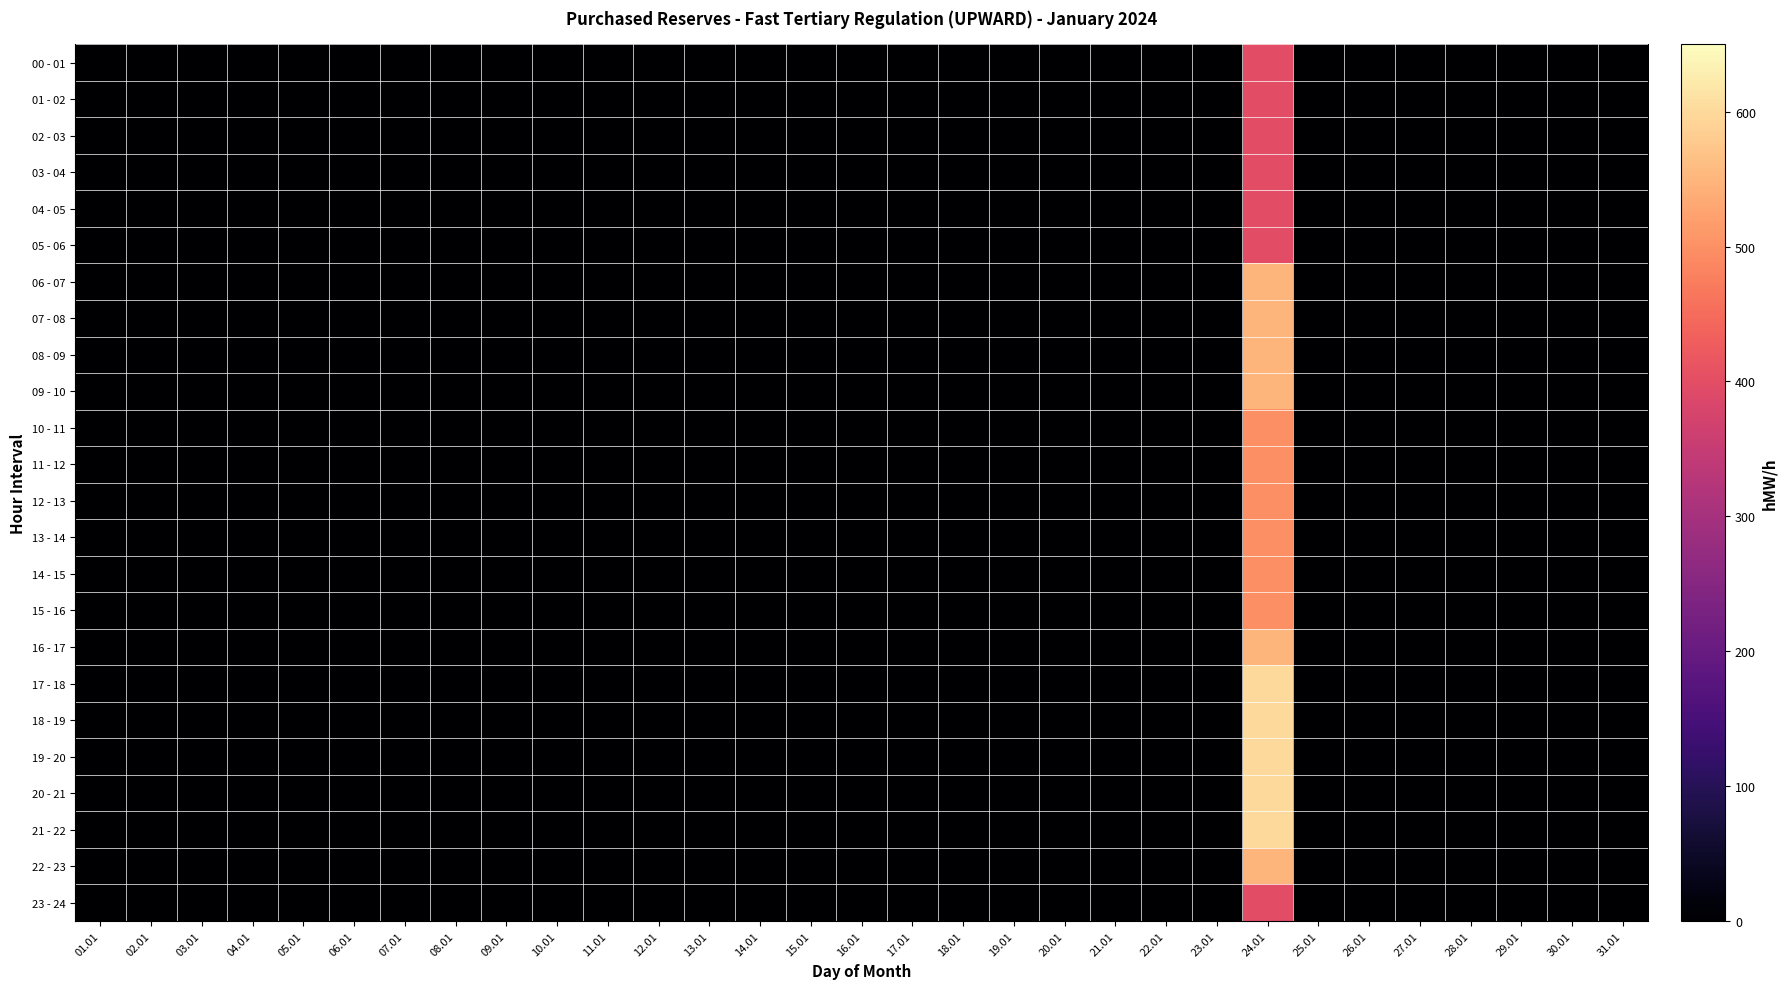

Reading left to right, transcribe all the data shown in this chart.

00 - 01: 01.01=0	02.01=0	03.01=0	04.01=0	05.01=0	06.01=0	07.01=0	08.01=0	09.01=0	10.01=0	11.01=0	12.01=0	13.01=0	14.01=0	15.01=0	16.01=0	17.01=0	18.01=0	19.01=0	20.01=0	21.01=0	22.01=0	23.01=0	24.01=400	25.01=0	26.01=0	27.01=0	28.01=0	29.01=0	30.01=0	31.01=0
01 - 02: 01.01=0	02.01=0	03.01=0	04.01=0	05.01=0	06.01=0	07.01=0	08.01=0	09.01=0	10.01=0	11.01=0	12.01=0	13.01=0	14.01=0	15.01=0	16.01=0	17.01=0	18.01=0	19.01=0	20.01=0	21.01=0	22.01=0	23.01=0	24.01=400	25.01=0	26.01=0	27.01=0	28.01=0	29.01=0	30.01=0	31.01=0
02 - 03: 01.01=0	02.01=0	03.01=0	04.01=0	05.01=0	06.01=0	07.01=0	08.01=0	09.01=0	10.01=0	11.01=0	12.01=0	13.01=0	14.01=0	15.01=0	16.01=0	17.01=0	18.01=0	19.01=0	20.01=0	21.01=0	22.01=0	23.01=0	24.01=400	25.01=0	26.01=0	27.01=0	28.01=0	29.01=0	30.01=0	31.01=0
03 - 04: 01.01=0	02.01=0	03.01=0	04.01=0	05.01=0	06.01=0	07.01=0	08.01=0	09.01=0	10.01=0	11.01=0	12.01=0	13.01=0	14.01=0	15.01=0	16.01=0	17.01=0	18.01=0	19.01=0	20.01=0	21.01=0	22.01=0	23.01=0	24.01=400	25.01=0	26.01=0	27.01=0	28.01=0	29.01=0	30.01=0	31.01=0
04 - 05: 01.01=0	02.01=0	03.01=0	04.01=0	05.01=0	06.01=0	07.01=0	08.01=0	09.01=0	10.01=0	11.01=0	12.01=0	13.01=0	14.01=0	15.01=0	16.01=0	17.01=0	18.01=0	19.01=0	20.01=0	21.01=0	22.01=0	23.01=0	24.01=400	25.01=0	26.01=0	27.01=0	28.01=0	29.01=0	30.01=0	31.01=0
05 - 06: 01.01=0	02.01=0	03.01=0	04.01=0	05.01=0	06.01=0	07.01=0	08.01=0	09.01=0	10.01=0	11.01=0	12.01=0	13.01=0	14.01=0	15.01=0	16.01=0	17.01=0	18.01=0	19.01=0	20.01=0	21.01=0	22.01=0	23.01=0	24.01=400	25.01=0	26.01=0	27.01=0	28.01=0	29.01=0	30.01=0	31.01=0
06 - 07: 01.01=0	02.01=0	03.01=0	04.01=0	05.01=0	06.01=0	07.01=0	08.01=0	09.01=0	10.01=0	11.01=0	12.01=0	13.01=0	14.01=0	15.01=0	16.01=0	17.01=0	18.01=0	19.01=0	20.01=0	21.01=0	22.01=0	23.01=0	24.01=550	25.01=0	26.01=0	27.01=0	28.01=0	29.01=0	30.01=0	31.01=0
07 - 08: 01.01=0	02.01=0	03.01=0	04.01=0	05.01=0	06.01=0	07.01=0	08.01=0	09.01=0	10.01=0	11.01=0	12.01=0	13.01=0	14.01=0	15.01=0	16.01=0	17.01=0	18.01=0	19.01=0	20.01=0	21.01=0	22.01=0	23.01=0	24.01=550	25.01=0	26.01=0	27.01=0	28.01=0	29.01=0	30.01=0	31.01=0
08 - 09: 01.01=0	02.01=0	03.01=0	04.01=0	05.01=0	06.01=0	07.01=0	08.01=0	09.01=0	10.01=0	11.01=0	12.01=0	13.01=0	14.01=0	15.01=0	16.01=0	17.01=0	18.01=0	19.01=0	20.01=0	21.01=0	22.01=0	23.01=0	24.01=550	25.01=0	26.01=0	27.01=0	28.01=0	29.01=0	30.01=0	31.01=0
09 - 10: 01.01=0	02.01=0	03.01=0	04.01=0	05.01=0	06.01=0	07.01=0	08.01=0	09.01=0	10.01=0	11.01=0	12.01=0	13.01=0	14.01=0	15.01=0	16.01=0	17.01=0	18.01=0	19.01=0	20.01=0	21.01=0	22.01=0	23.01=0	24.01=550	25.01=0	26.01=0	27.01=0	28.01=0	29.01=0	30.01=0	31.01=0
10 - 11: 01.01=0	02.01=0	03.01=0	04.01=0	05.01=0	06.01=0	07.01=0	08.01=0	09.01=0	10.01=0	11.01=0	12.01=0	13.01=0	14.01=0	15.01=0	16.01=0	17.01=0	18.01=0	19.01=0	20.01=0	21.01=0	22.01=0	23.01=0	24.01=500	25.01=0	26.01=0	27.01=0	28.01=0	29.01=0	30.01=0	31.01=0
11 - 12: 01.01=0	02.01=0	03.01=0	04.01=0	05.01=0	06.01=0	07.01=0	08.01=0	09.01=0	10.01=0	11.01=0	12.01=0	13.01=0	14.01=0	15.01=0	16.01=0	17.01=0	18.01=0	19.01=0	20.01=0	21.01=0	22.01=0	23.01=0	24.01=500	25.01=0	26.01=0	27.01=0	28.01=0	29.01=0	30.01=0	31.01=0
12 - 13: 01.01=0	02.01=0	03.01=0	04.01=0	05.01=0	06.01=0	07.01=0	08.01=0	09.01=0	10.01=0	11.01=0	12.01=0	13.01=0	14.01=0	15.01=0	16.01=0	17.01=0	18.01=0	19.01=0	20.01=0	21.01=0	22.01=0	23.01=0	24.01=500	25.01=0	26.01=0	27.01=0	28.01=0	29.01=0	30.01=0	31.01=0
13 - 14: 01.01=0	02.01=0	03.01=0	04.01=0	05.01=0	06.01=0	07.01=0	08.01=0	09.01=0	10.01=0	11.01=0	12.01=0	13.01=0	14.01=0	15.01=0	16.01=0	17.01=0	18.01=0	19.01=0	20.01=0	21.01=0	22.01=0	23.01=0	24.01=500	25.01=0	26.01=0	27.01=0	28.01=0	29.01=0	30.01=0	31.01=0
14 - 15: 01.01=0	02.01=0	03.01=0	04.01=0	05.01=0	06.01=0	07.01=0	08.01=0	09.01=0	10.01=0	11.01=0	12.01=0	13.01=0	14.01=0	15.01=0	16.01=0	17.01=0	18.01=0	19.01=0	20.01=0	21.01=0	22.01=0	23.01=0	24.01=500	25.01=0	26.01=0	27.01=0	28.01=0	29.01=0	30.01=0	31.01=0
15 - 16: 01.01=0	02.01=0	03.01=0	04.01=0	05.01=0	06.01=0	07.01=0	08.01=0	09.01=0	10.01=0	11.01=0	12.01=0	13.01=0	14.01=0	15.01=0	16.01=0	17.01=0	18.01=0	19.01=0	20.01=0	21.01=0	22.01=0	23.01=0	24.01=500	25.01=0	26.01=0	27.01=0	28.01=0	29.01=0	30.01=0	31.01=0
16 - 17: 01.01=0	02.01=0	03.01=0	04.01=0	05.01=0	06.01=0	07.01=0	08.01=0	09.01=0	10.01=0	11.01=0	12.01=0	13.01=0	14.01=0	15.01=0	16.01=0	17.01=0	18.01=0	19.01=0	20.01=0	21.01=0	22.01=0	23.01=0	24.01=550	25.01=0	26.01=0	27.01=0	28.01=0	29.01=0	30.01=0	31.01=0
17 - 18: 01.01=0	02.01=0	03.01=0	04.01=0	05.01=0	06.01=0	07.01=0	08.01=0	09.01=0	10.01=0	11.01=0	12.01=0	13.01=0	14.01=0	15.01=0	16.01=0	17.01=0	18.01=0	19.01=0	20.01=0	21.01=0	22.01=0	23.01=0	24.01=600	25.01=0	26.01=0	27.01=0	28.01=0	29.01=0	30.01=0	31.01=0
18 - 19: 01.01=0	02.01=0	03.01=0	04.01=0	05.01=0	06.01=0	07.01=0	08.01=0	09.01=0	10.01=0	11.01=0	12.01=0	13.01=0	14.01=0	15.01=0	16.01=0	17.01=0	18.01=0	19.01=0	20.01=0	21.01=0	22.01=0	23.01=0	24.01=600	25.01=0	26.01=0	27.01=0	28.01=0	29.01=0	30.01=0	31.01=0
19 - 20: 01.01=0	02.01=0	03.01=0	04.01=0	05.01=0	06.01=0	07.01=0	08.01=0	09.01=0	10.01=0	11.01=0	12.01=0	13.01=0	14.01=0	15.01=0	16.01=0	17.01=0	18.01=0	19.01=0	20.01=0	21.01=0	22.01=0	23.01=0	24.01=600	25.01=0	26.01=0	27.01=0	28.01=0	29.01=0	30.01=0	31.01=0
20 - 21: 01.01=0	02.01=0	03.01=0	04.01=0	05.01=0	06.01=0	07.01=0	08.01=0	09.01=0	10.01=0	11.01=0	12.01=0	13.01=0	14.01=0	15.01=0	16.01=0	17.01=0	18.01=0	19.01=0	20.01=0	21.01=0	22.01=0	23.01=0	24.01=600	25.01=0	26.01=0	27.01=0	28.01=0	29.01=0	30.01=0	31.01=0
21 - 22: 01.01=0	02.01=0	03.01=0	04.01=0	05.01=0	06.01=0	07.01=0	08.01=0	09.01=0	10.01=0	11.01=0	12.01=0	13.01=0	14.01=0	15.01=0	16.01=0	17.01=0	18.01=0	19.01=0	20.01=0	21.01=0	22.01=0	23.01=0	24.01=600	25.01=0	26.01=0	27.01=0	28.01=0	29.01=0	30.01=0	31.01=0
22 - 23: 01.01=0	02.01=0	03.01=0	04.01=0	05.01=0	06.01=0	07.01=0	08.01=0	09.01=0	10.01=0	11.01=0	12.01=0	13.01=0	14.01=0	15.01=0	16.01=0	17.01=0	18.01=0	19.01=0	20.01=0	21.01=0	22.01=0	23.01=0	24.01=550	25.01=0	26.01=0	27.01=0	28.01=0	29.01=0	30.01=0	31.01=0
23 - 24: 01.01=0	02.01=0	03.01=0	04.01=0	05.01=0	06.01=0	07.01=0	08.01=0	09.01=0	10.01=0	11.01=0	12.01=0	13.01=0	14.01=0	15.01=0	16.01=0	17.01=0	18.01=0	19.01=0	20.01=0	21.01=0	22.01=0	23.01=0	24.01=400	25.01=0	26.01=0	27.01=0	28.01=0	29.01=0	30.01=0	31.01=0